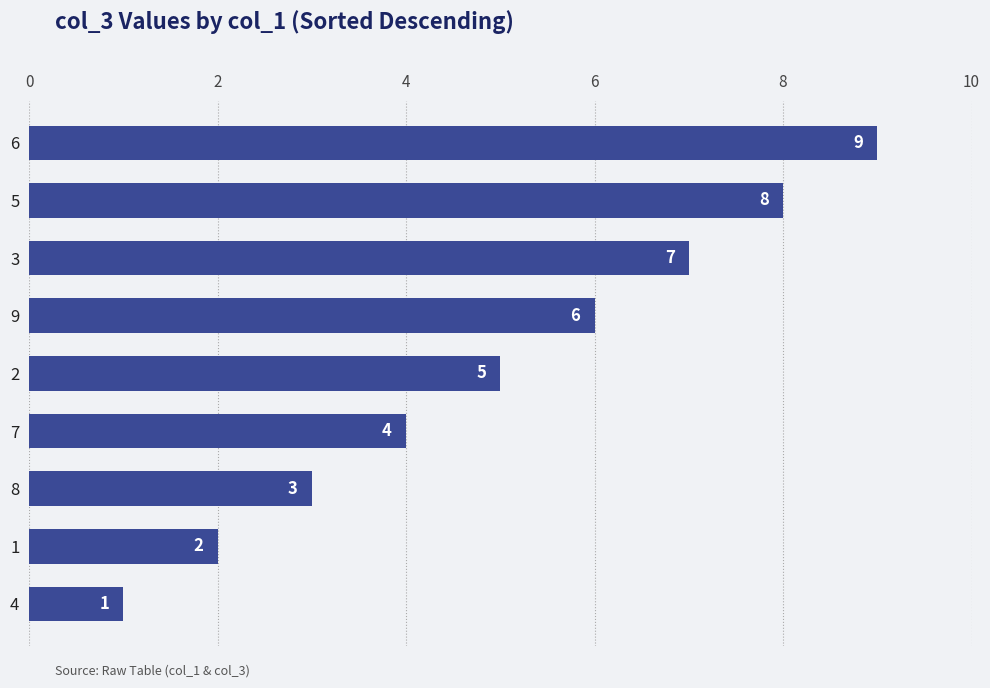

Rank the categories by value from lowest to highest.

4, 1, 8, 7, 2, 9, 3, 5, 6